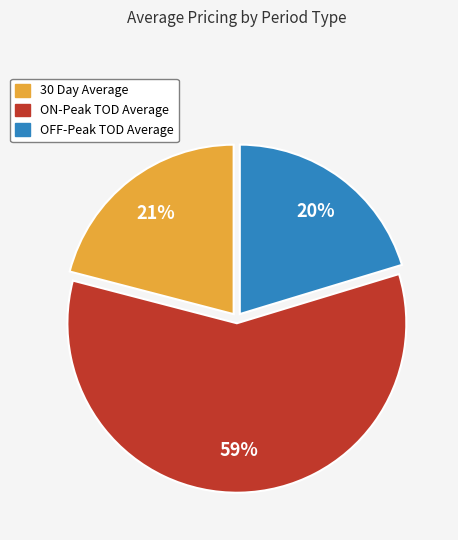

Rank the categories by value from lowest to highest.

OFF-Peak TOD Average, 30 Day Average, ON-Peak TOD Average